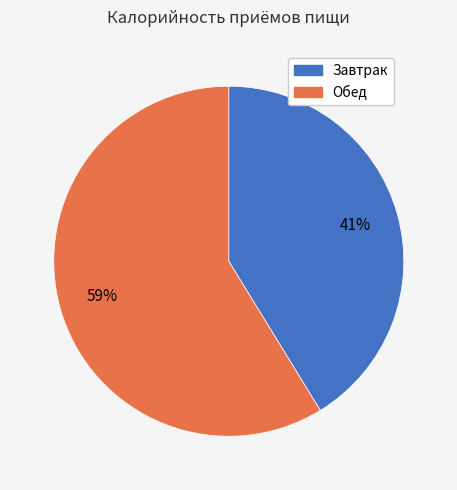

To the nearest percent, what is the difference between the Завтрак and Обед slice percentages?

18%